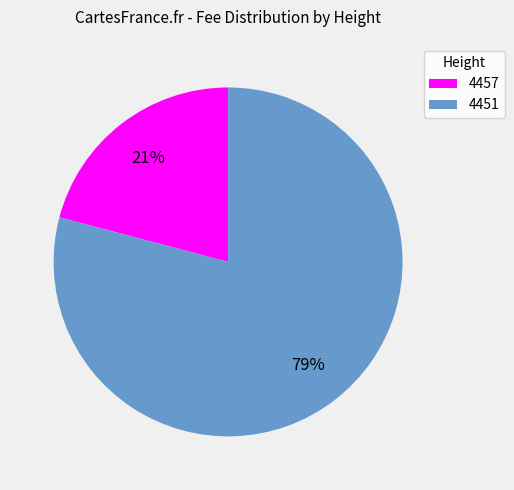

Which slice represents more than half of the pie?

4451